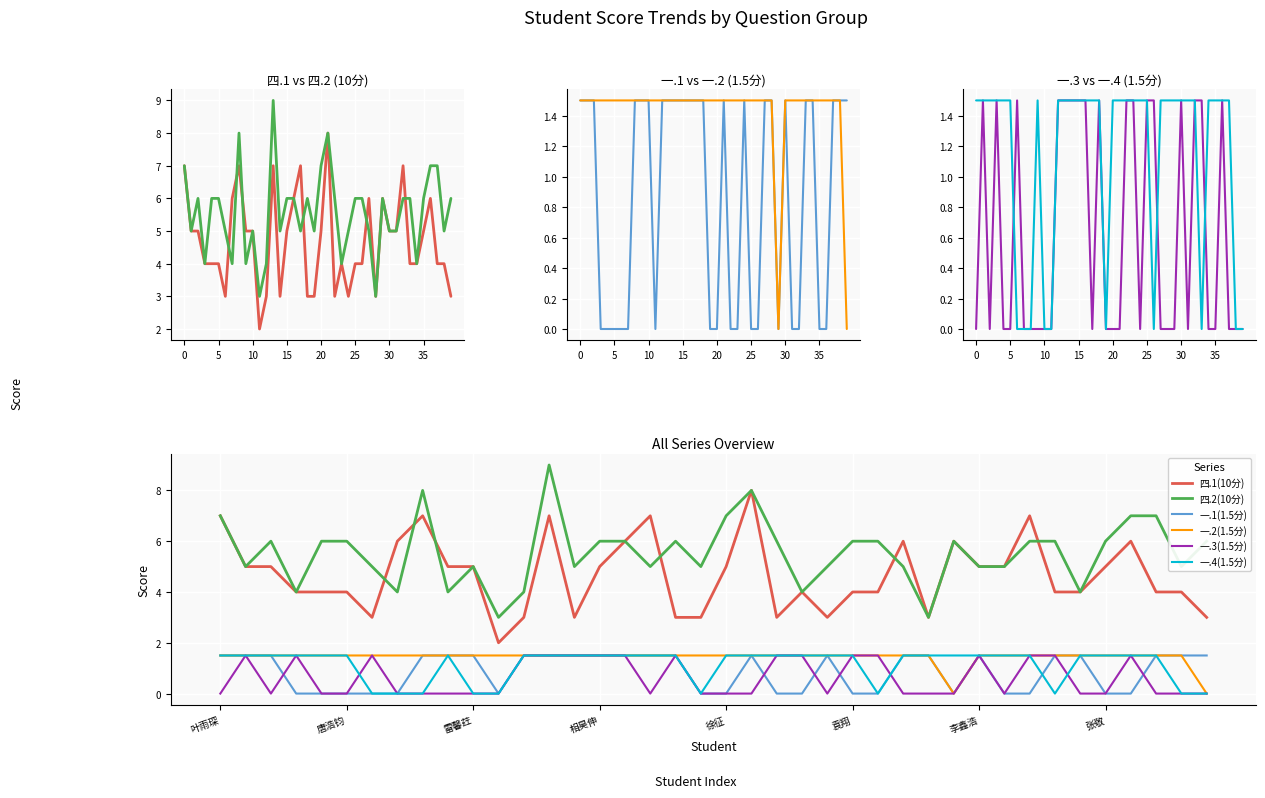

In 四.2(10分), how many points are lower than both neighbors (excluding endpoints)?

12